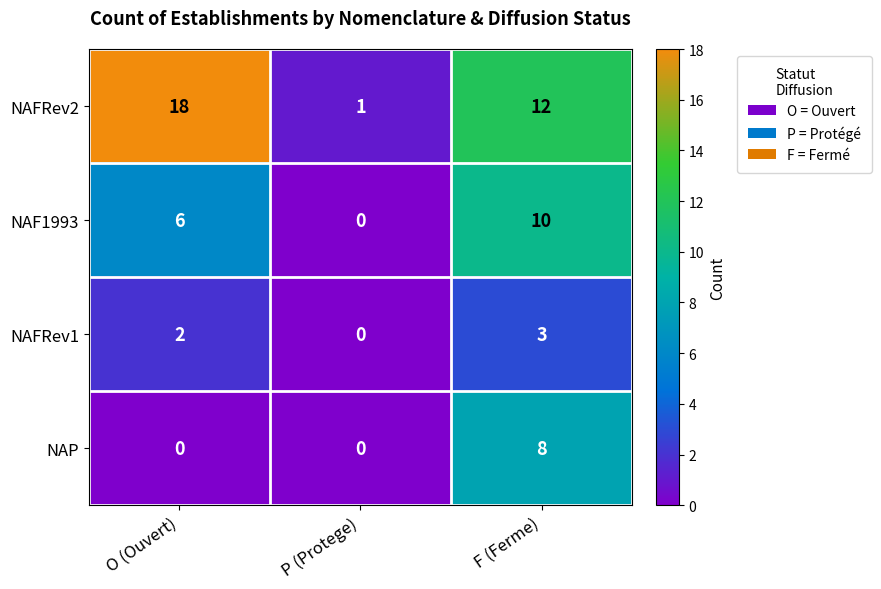

How many series are shown in this chart?

4